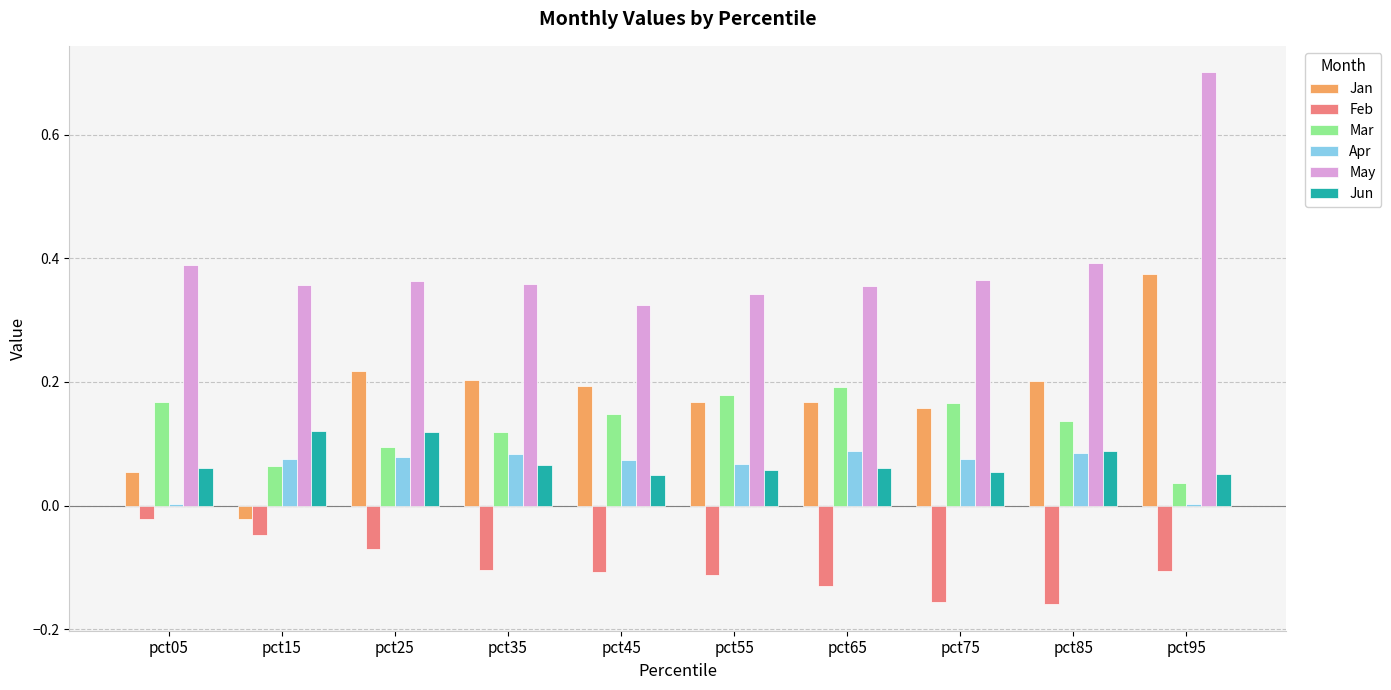

Are the bars horizontal?

No